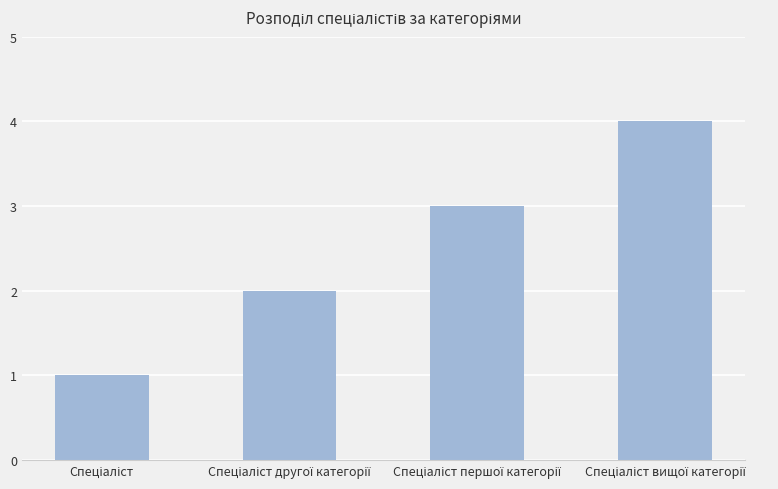

What is the difference between the maximum and minimum values?

3